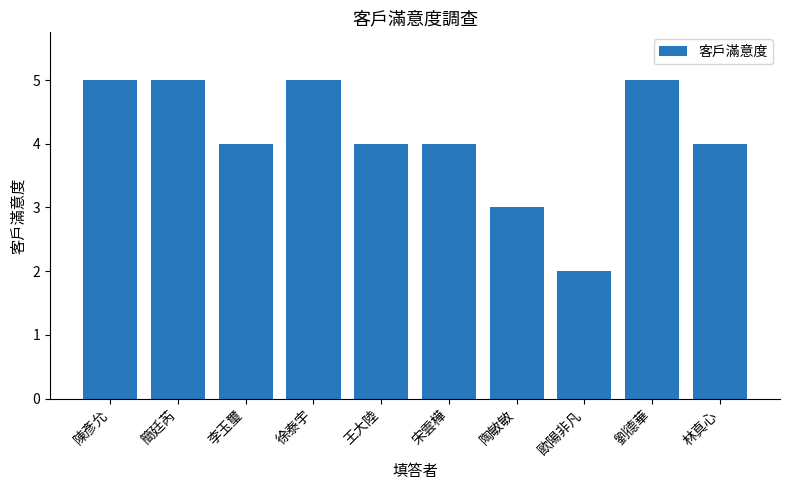

Reading right to left, transcribe all the data shown in this chart.

4	5	2	3	4	4	5	4	5	5